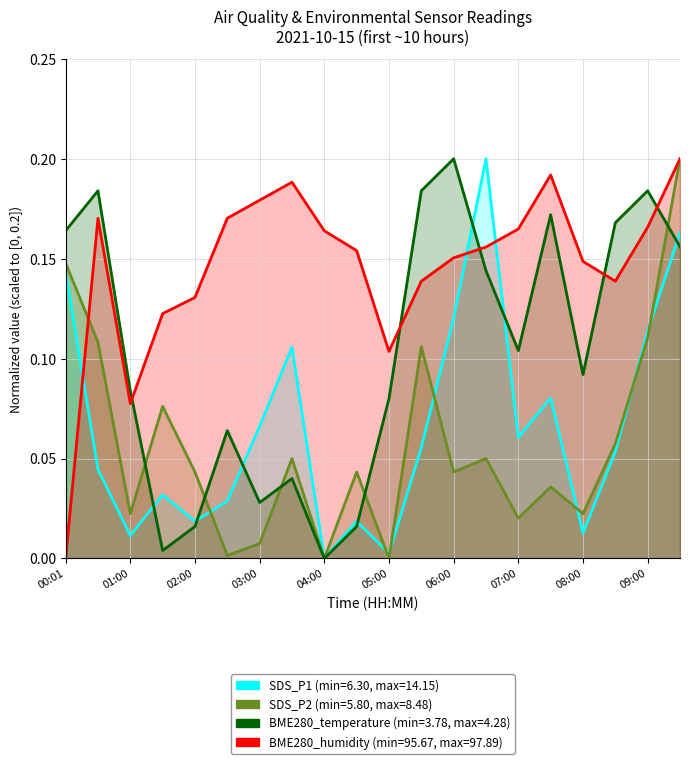

True or false: SDS_P1 and BME280_humidity intersect in this chart.

True